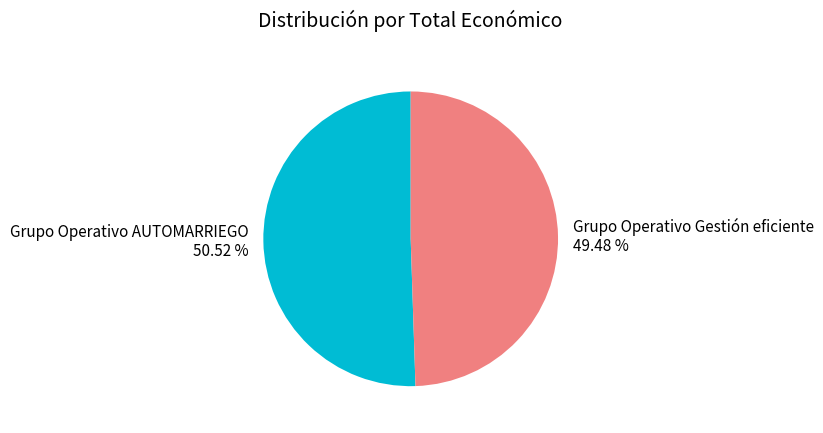

To the nearest percent, what is the average slice percentage?

50%